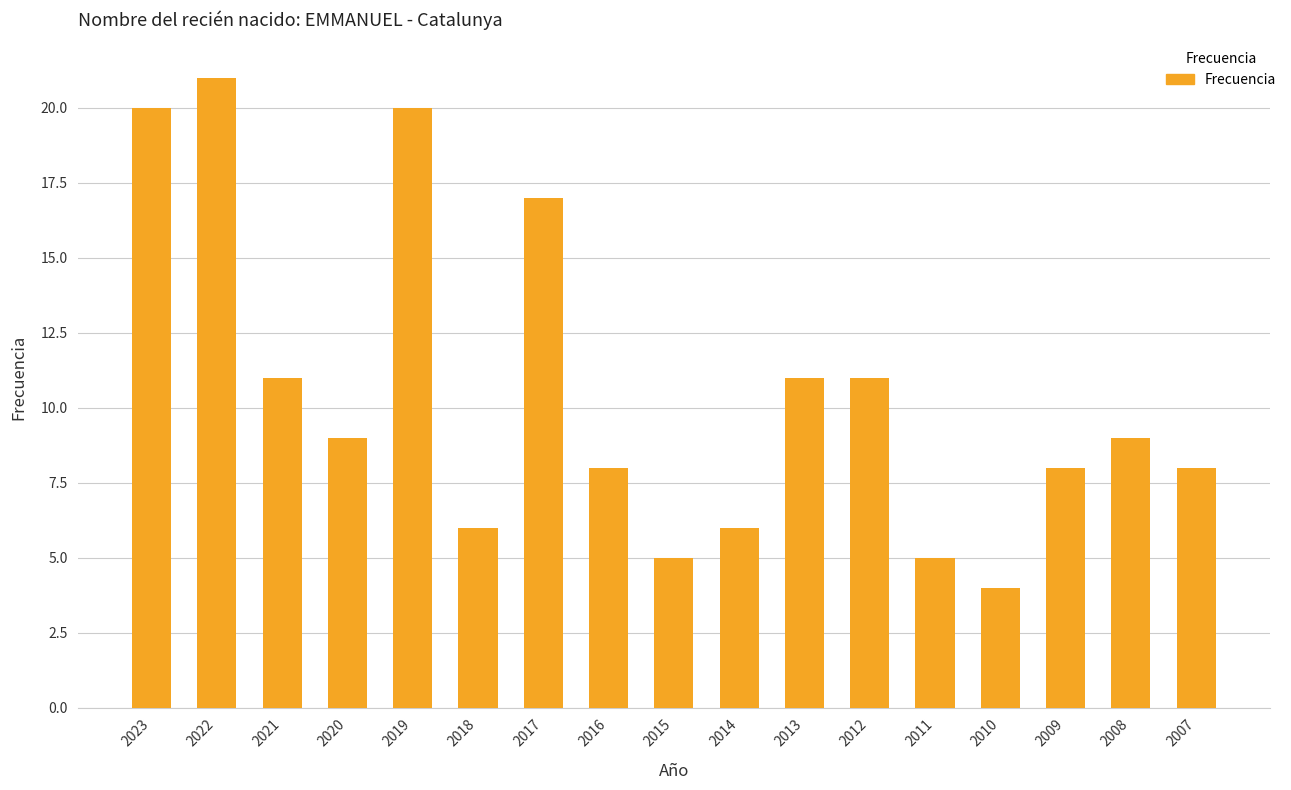

Reading left to right, transcribe all the data shown in this chart.

20	21	11	9	20	6	17	8	5	6	11	11	5	4	8	9	8